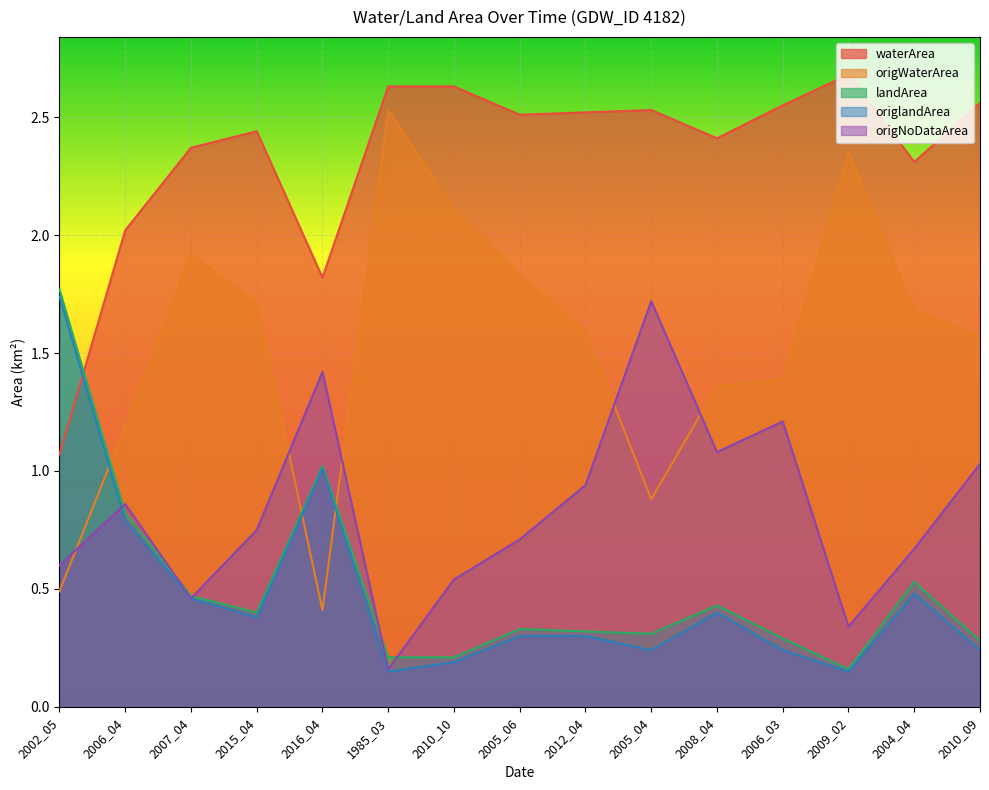

At which label does origNoDataArea reach its peak?

2005_04